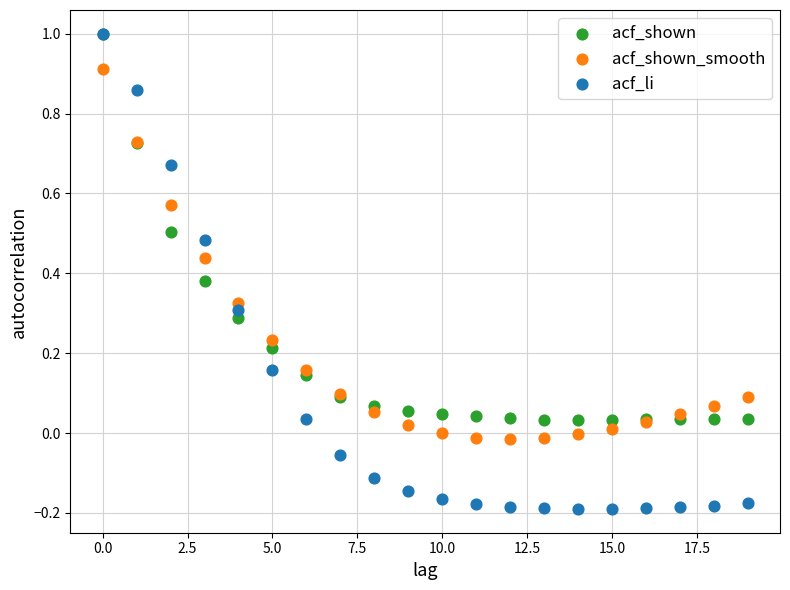

What are all the series names shown in the legend?

acf_shown, acf_shown_smooth, acf_li